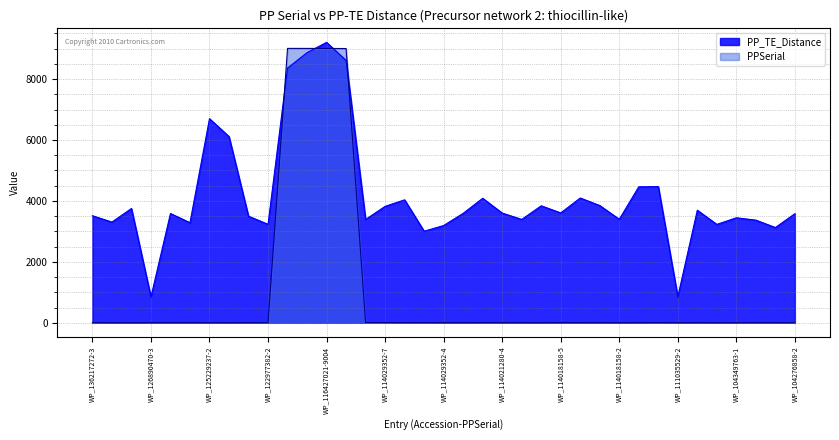

Is it true that PP_TE_Distance equals 6074 at WP_114021280-4?

False